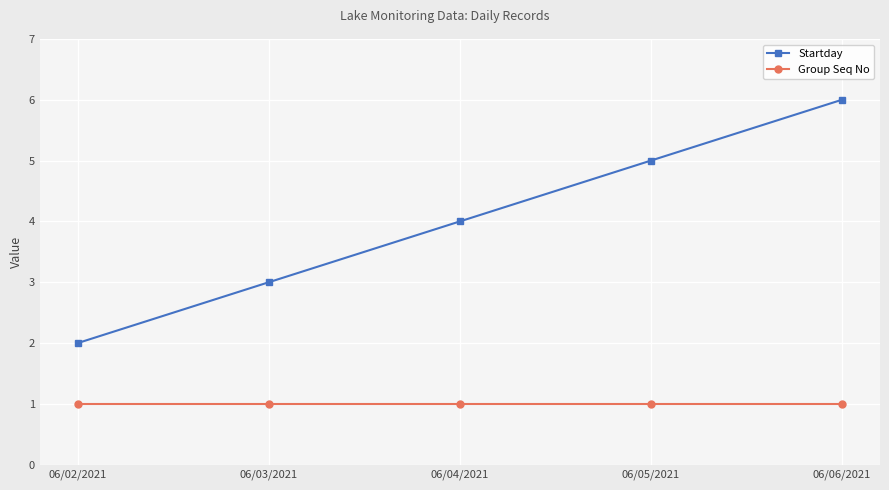

At which category is the sum across all series the highest?

06/06/2021